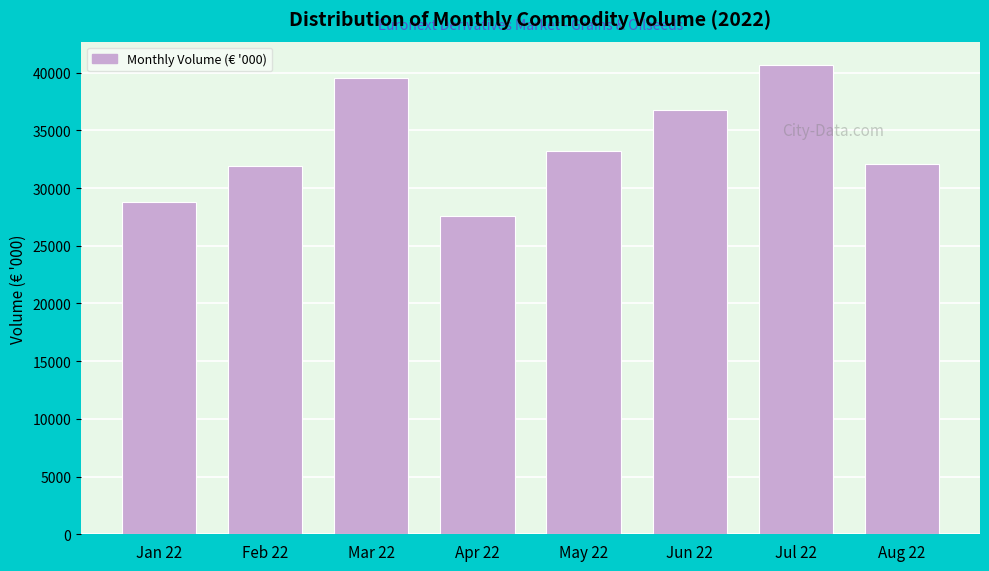

What is the smallest value displayed?

27554.8